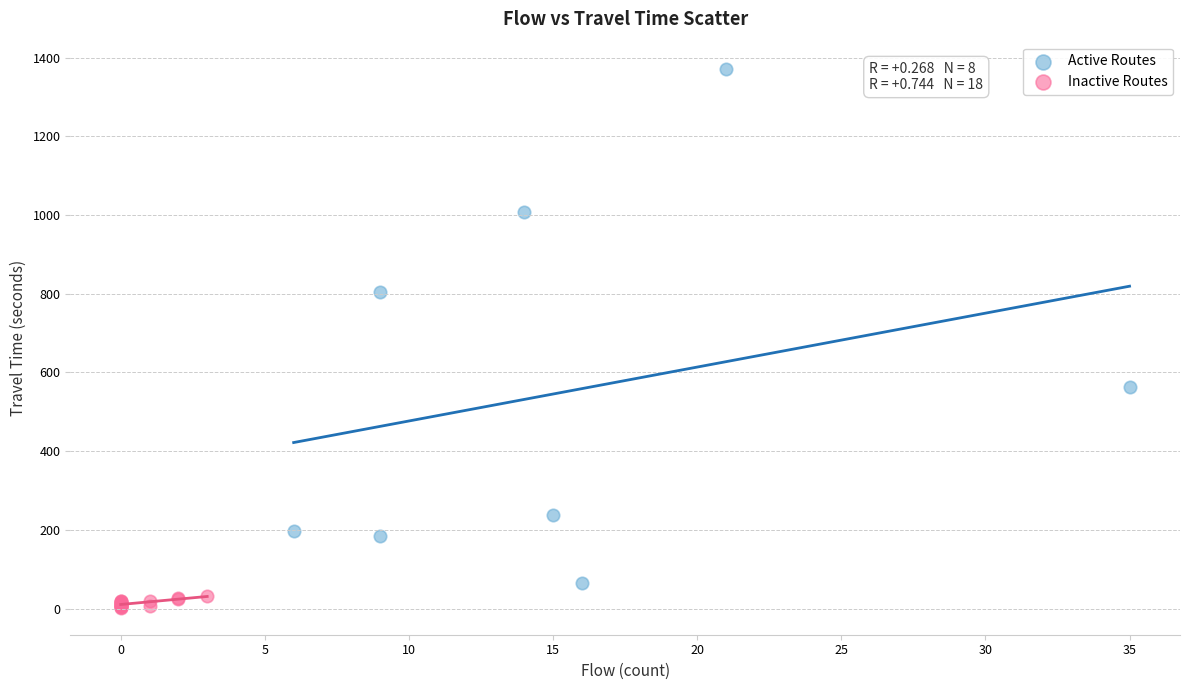

Which series has the largest Y range (max minus min)?

Active Routes